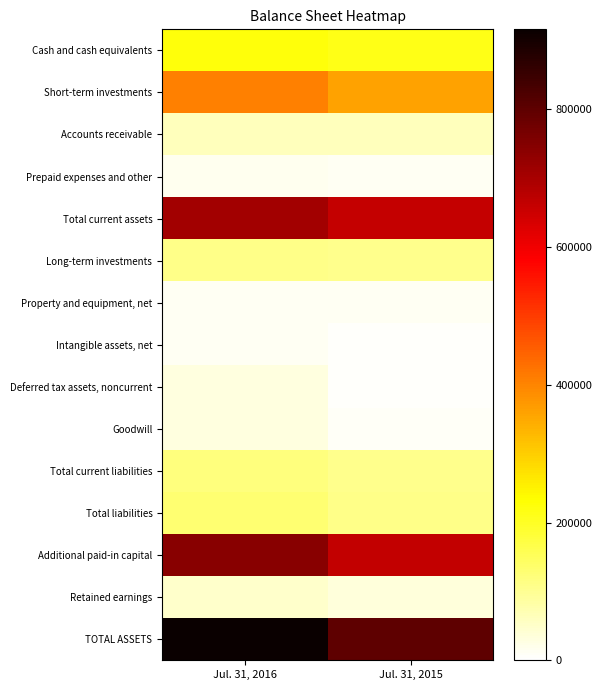

Rank the series by their maximum value, from highest to lowest.

TOTAL ASSETS, Additional paid-in capital, Total current assets, Short-term investments, Cash and cash equivalents, Total liabilities, Total current liabilities, Long-term investments, Accounts receivable, Retained earnings, Deferred tax assets, noncurrent, Goodwill, Prepaid expenses and other, Intangible assets, net, Property and equipment, net